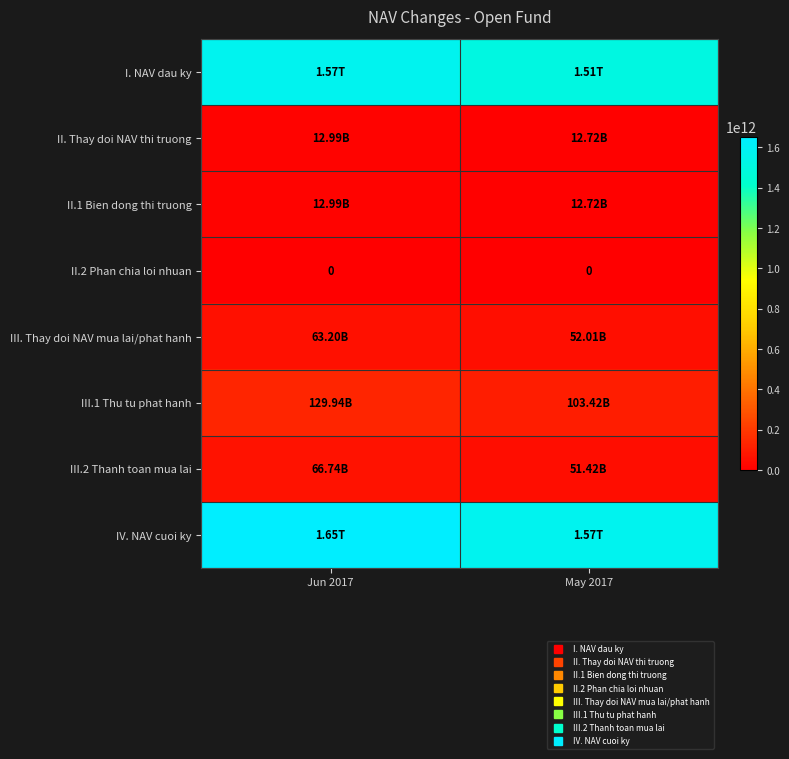

True or false: I. NAV dau ky has a value of 1509635388748 at May 2017.

True